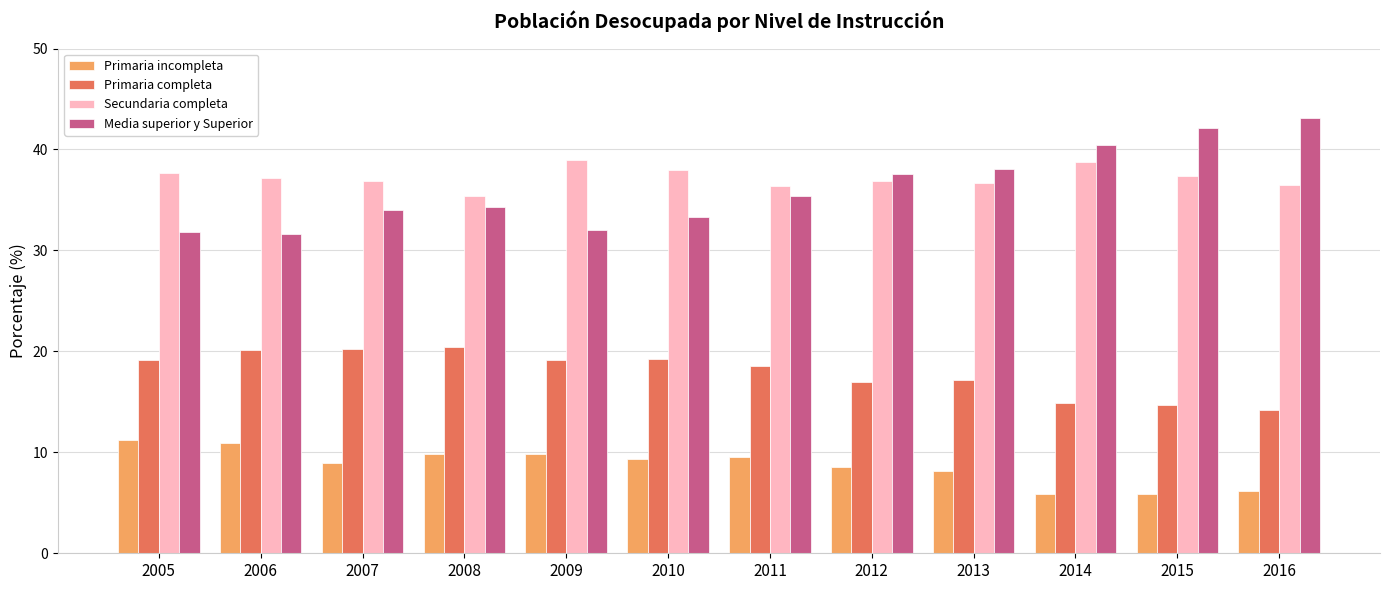

How many bars are there in each group?

4